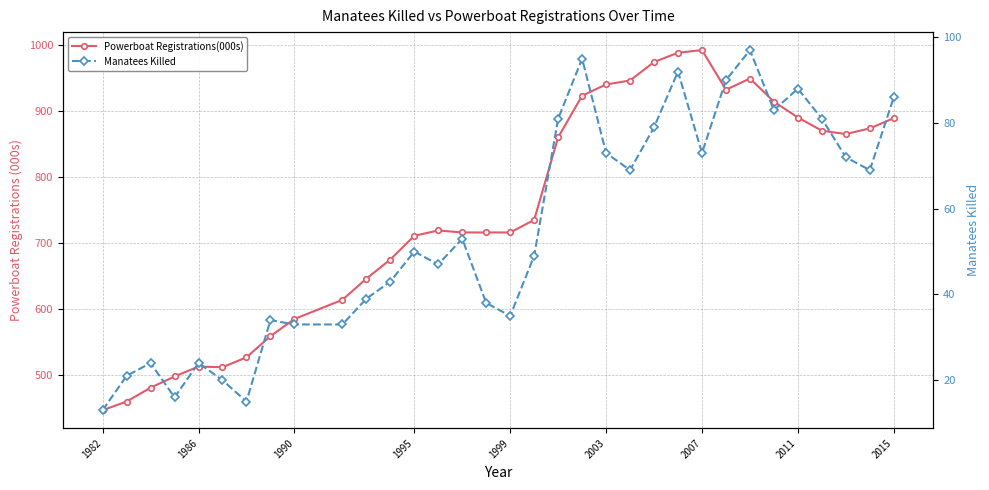

What is the maximum value shown in the chart?

992.0